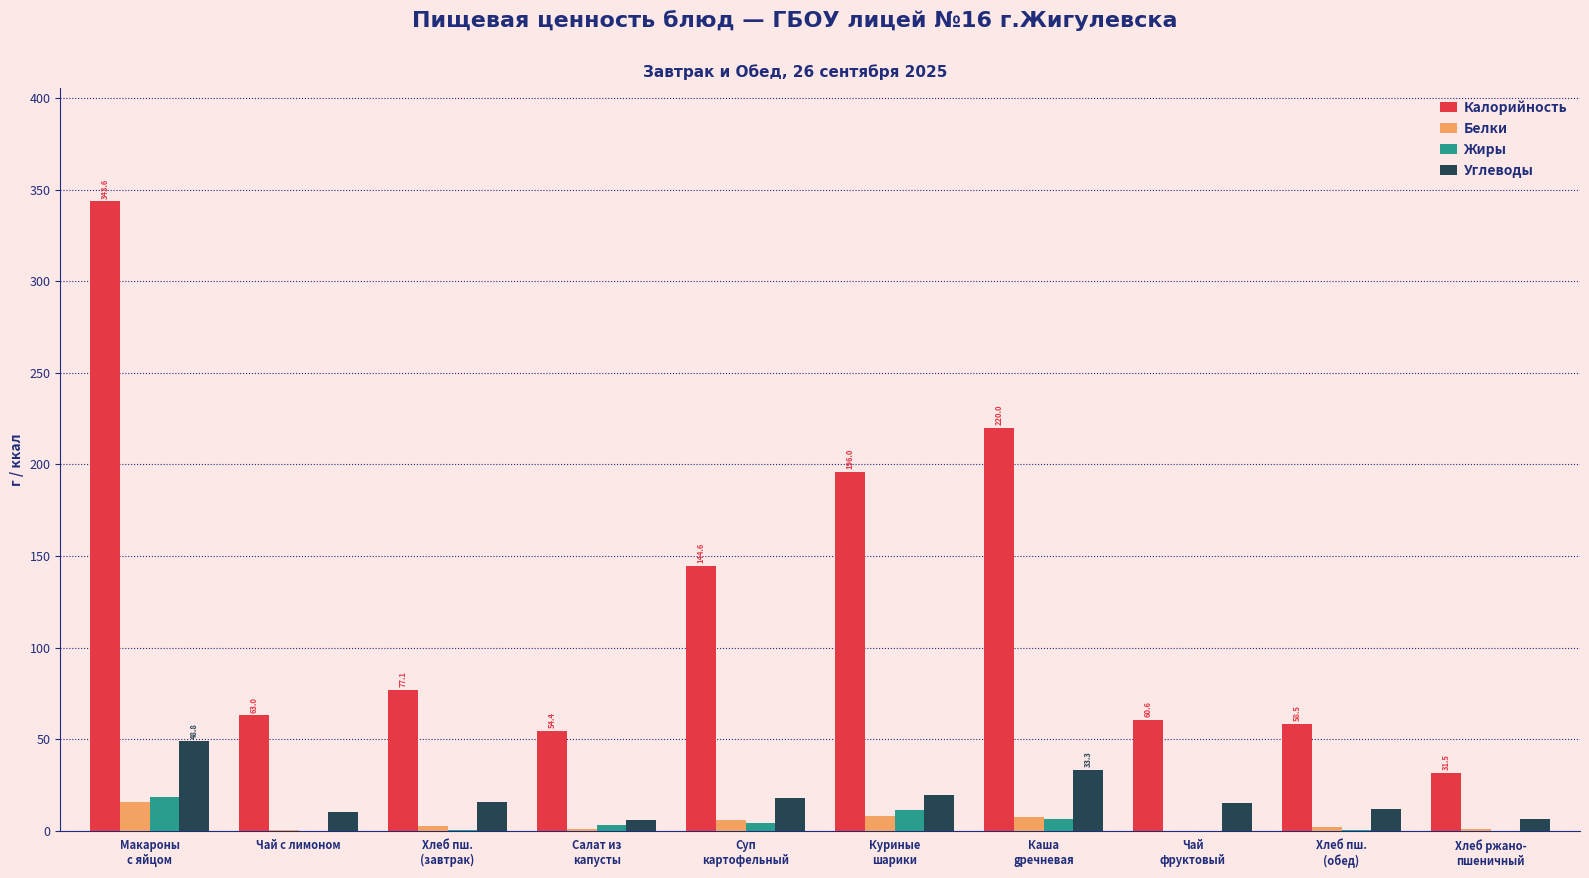

The value of Углеводы at Макароны
с яйцом is 48.8. True or false?

True